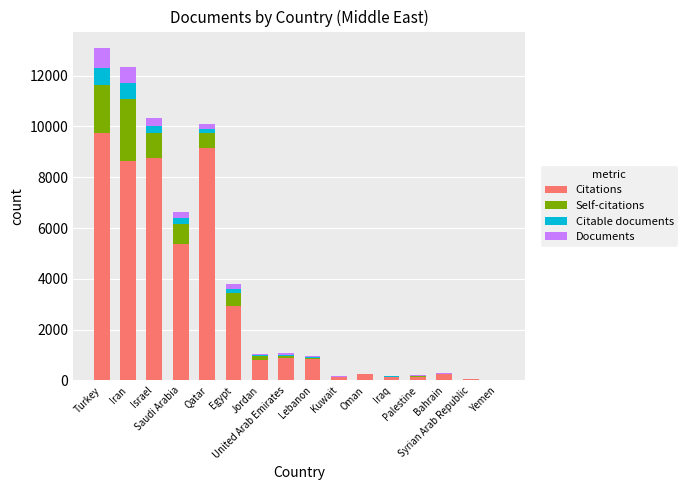

What is the highest value of the Citations series?

9759